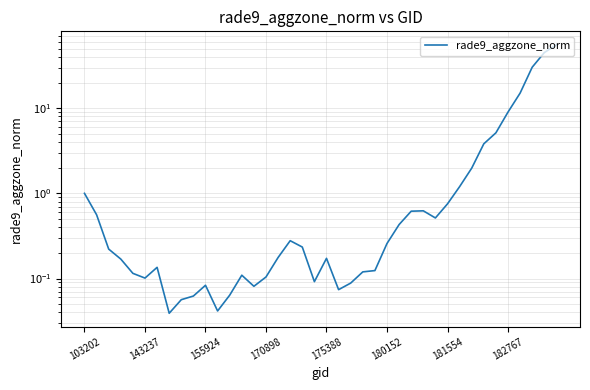

True or false: the data shows 0.4 at 26.

True